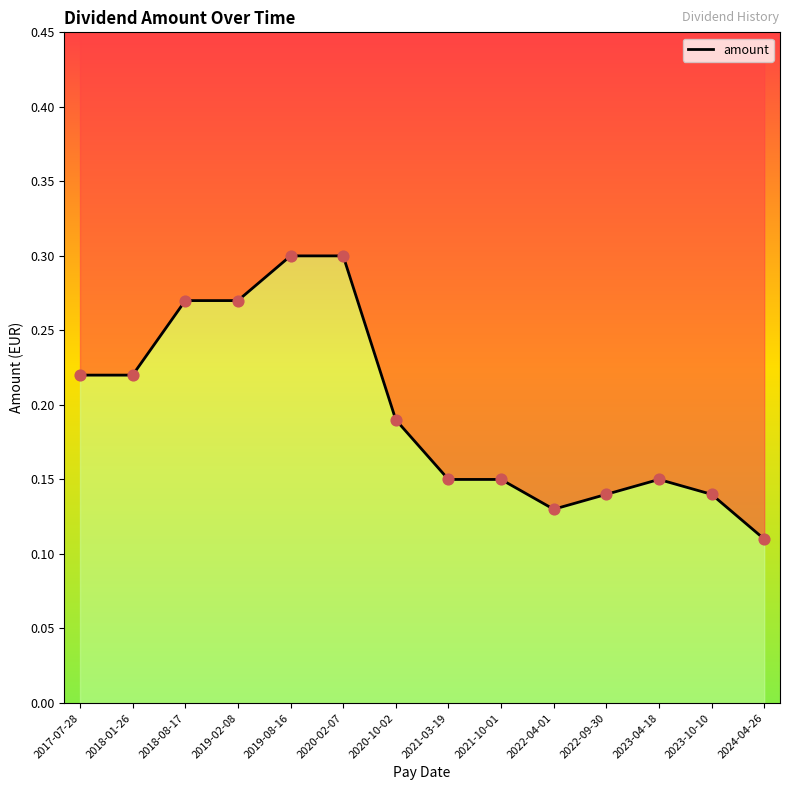

Which has a higher value, 2019-08-16 or 2024-04-26?

2019-08-16